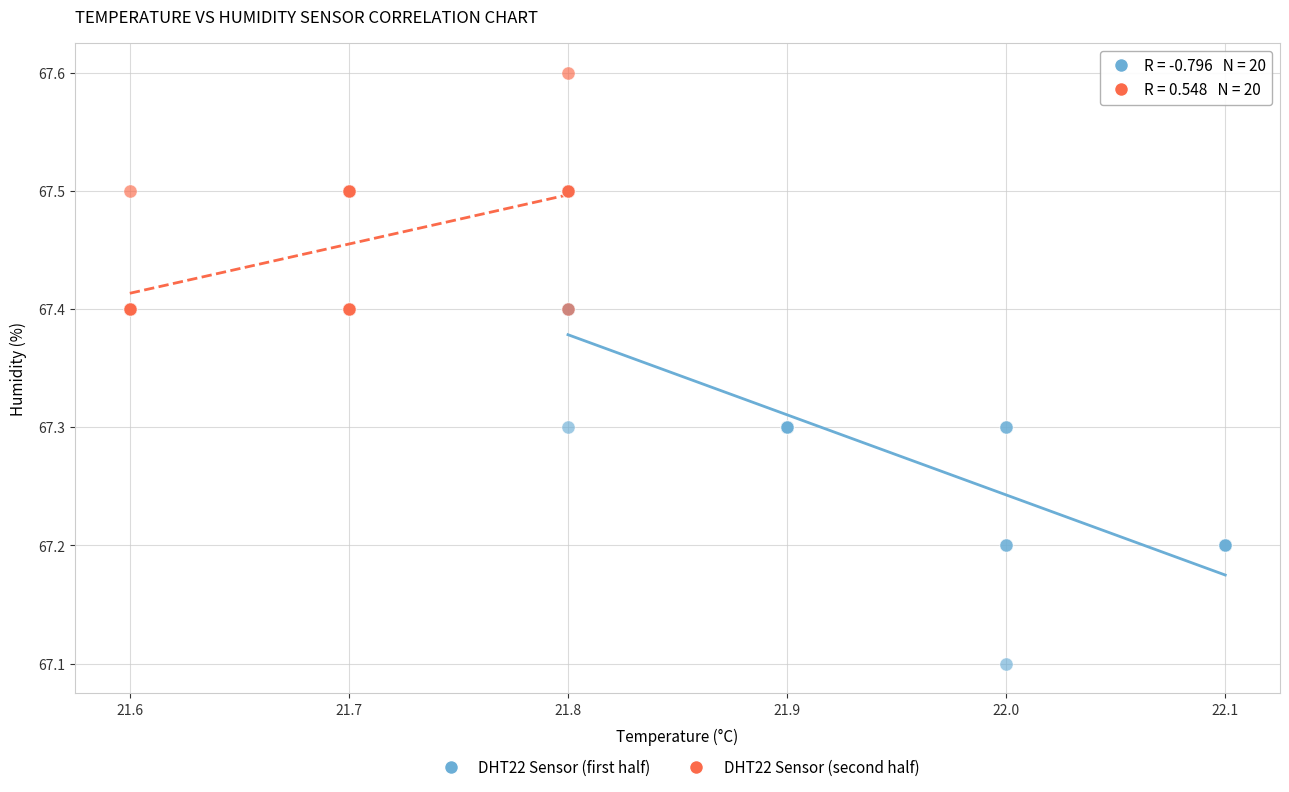

Which series reaches the maximum Y coordinate?

DHT22 Sensor (second half)